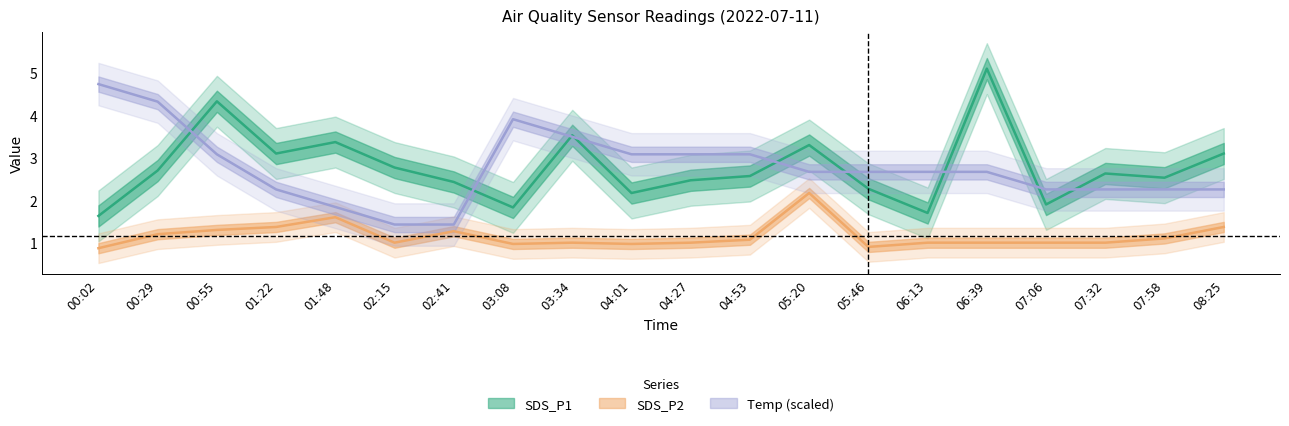

True or false: SDS_P2 has more than 1 interior local peaks.

True